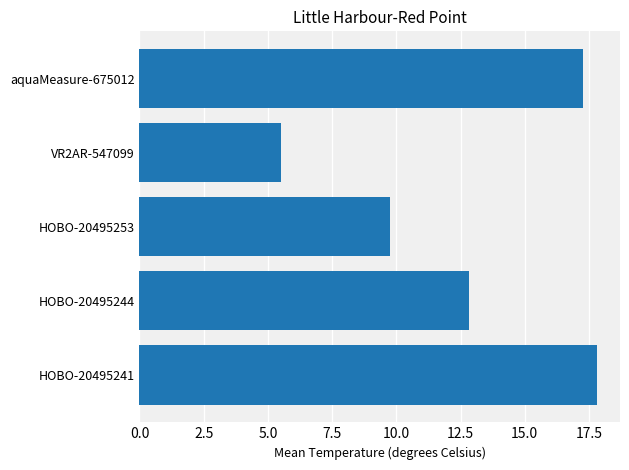

What is the maximum value shown in the chart?

17.8